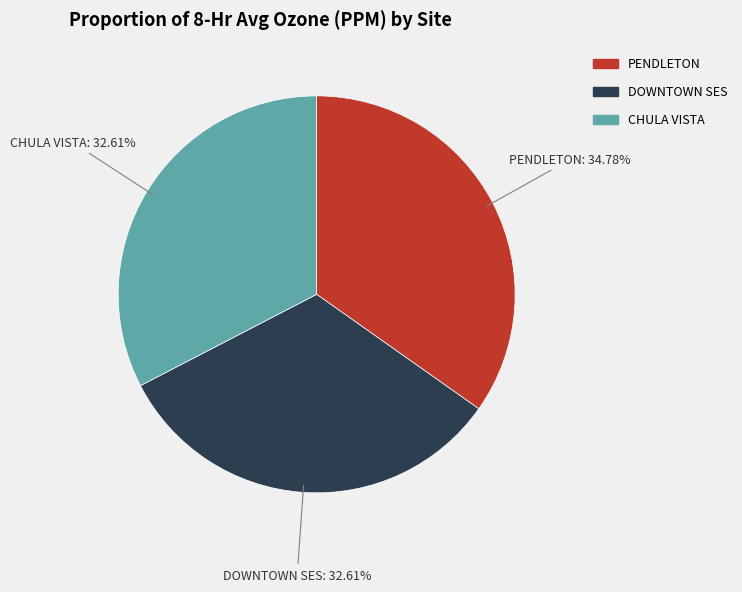

Which category has the biggest portion of the pie?

PENDLETON